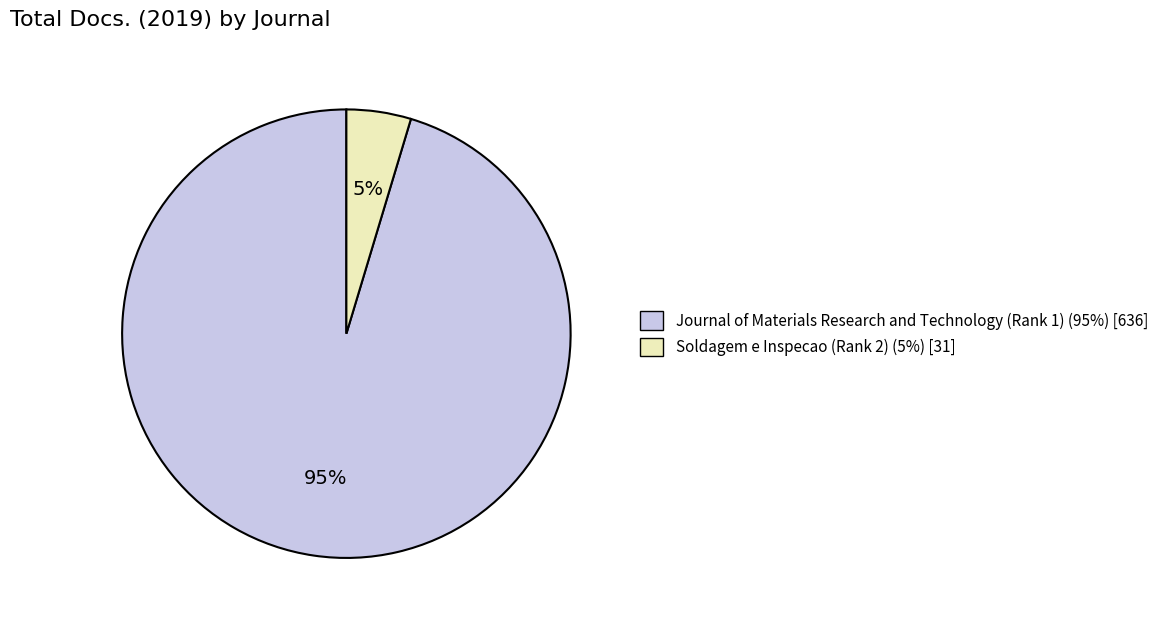

True or false: Journal of Materials Research and Technology (Rank 1) accounts for 82% of the total.

False